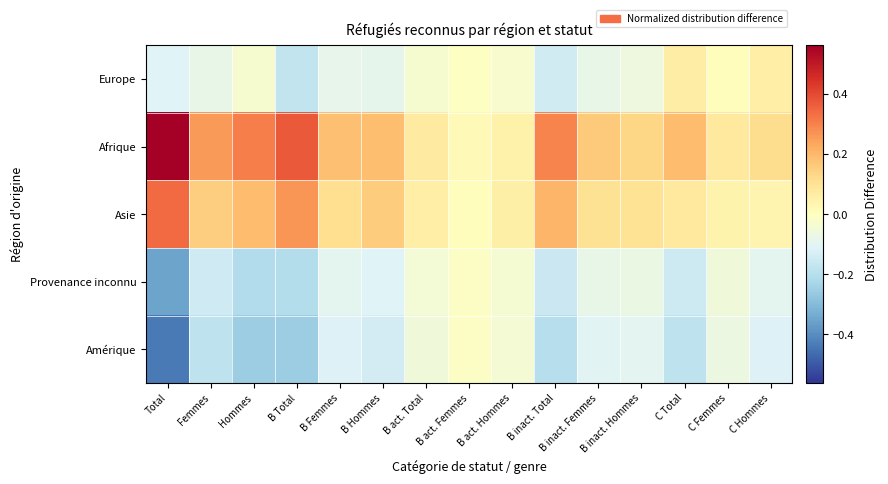

Which series has the largest range (max minus min)?

Afrique